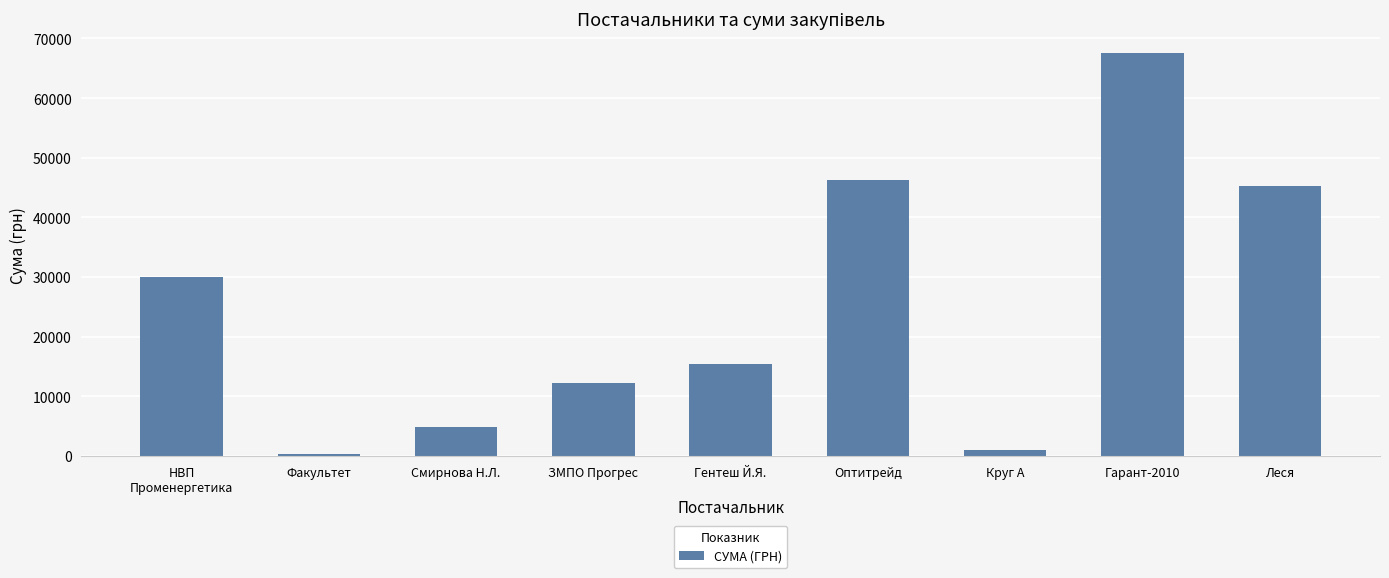

What is the maximum value shown in the chart?

67499.4